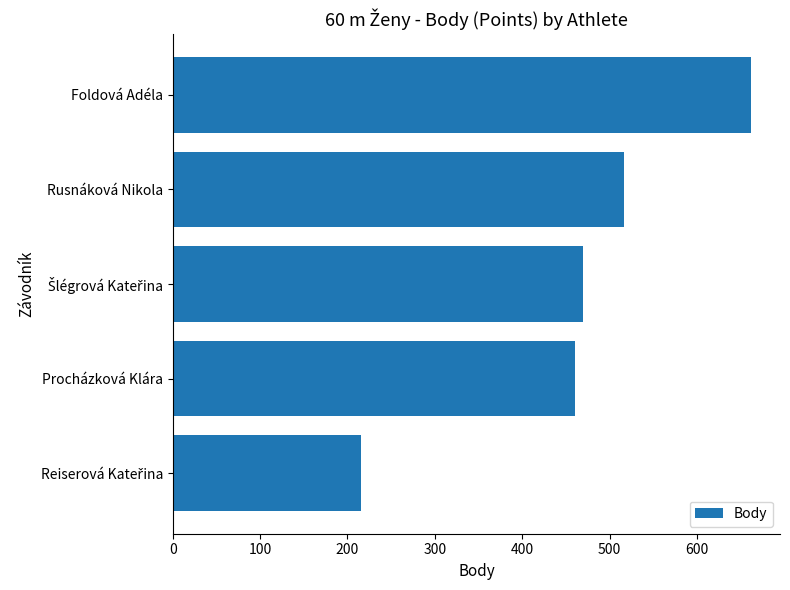

What is the ratio of the value at Procházková Klára to the value at Foldová Adéla?

0.7